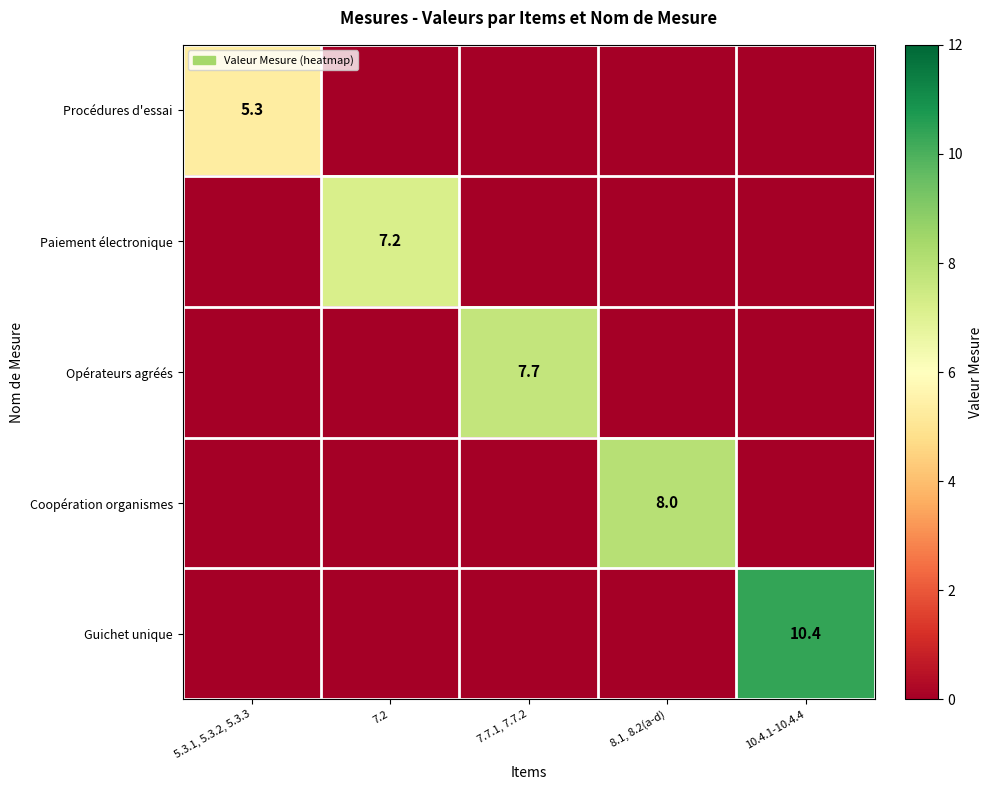

True or false: Coopération organismes has a value of 8.0 at 8.1, 8.2(a-d).

True